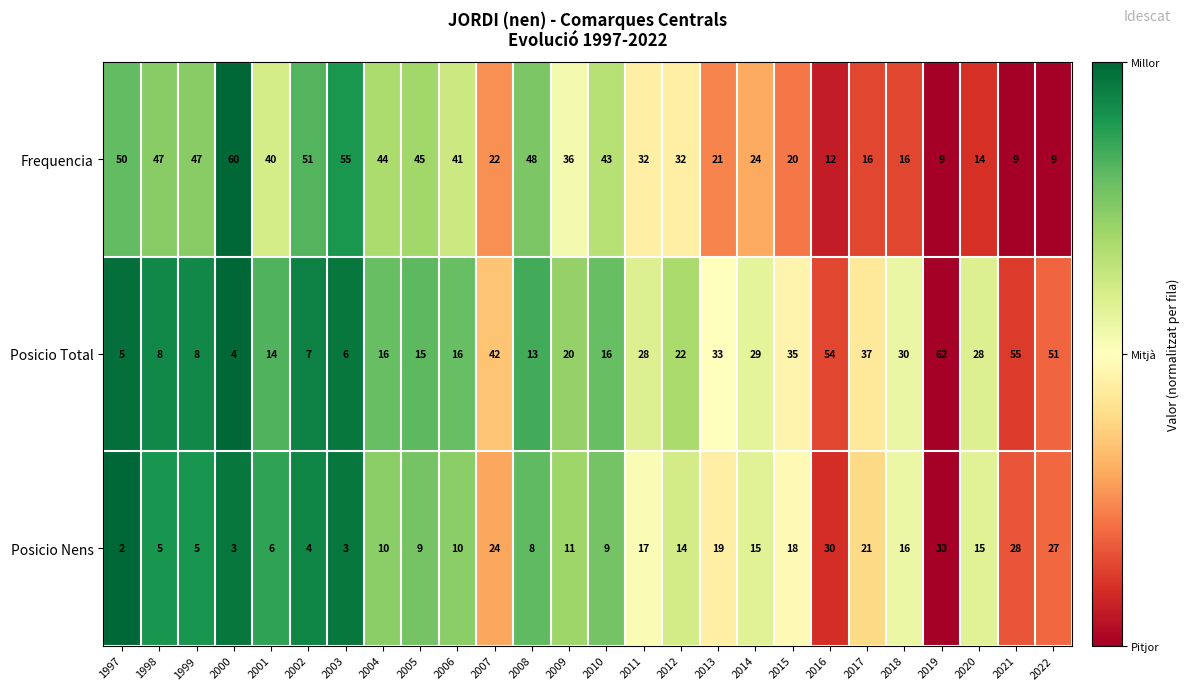

Rank the series by their average value, from highest to lowest.

Frequencia, Posicio Total, Posicio Nens